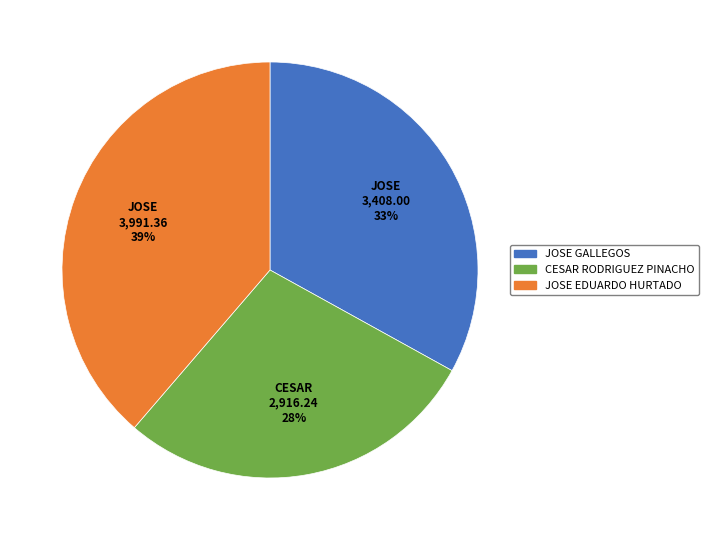

Combined, do JOSE EDUARDO HURTADO and JOSE GALLEGOS account for over 50%?

Yes